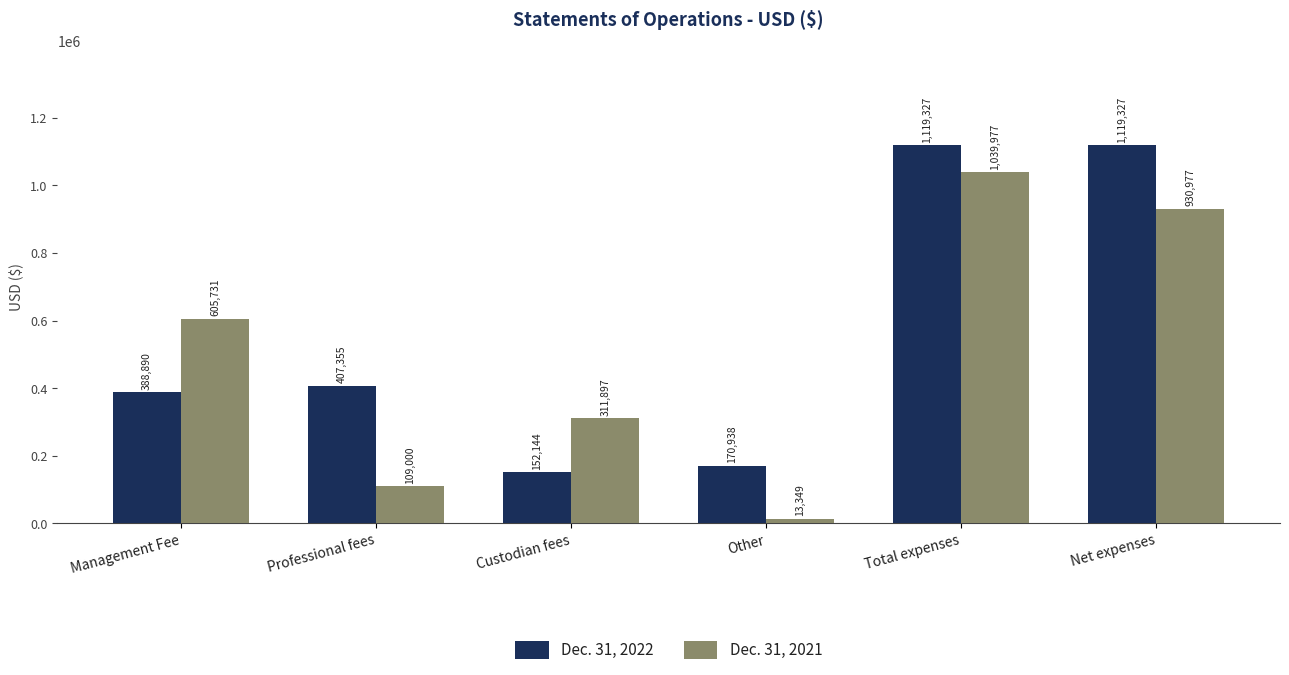

What value does the Dec. 31, 2021 series have at Professional fees, to the nearest 100?

109000